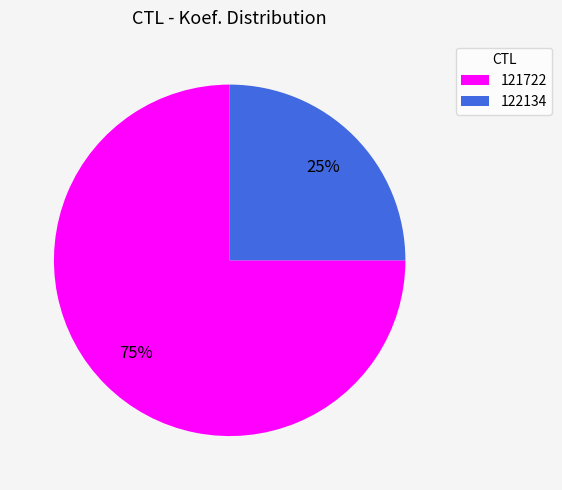

Approximately how many times larger is the value at 121722 compared to 122134?

3.0